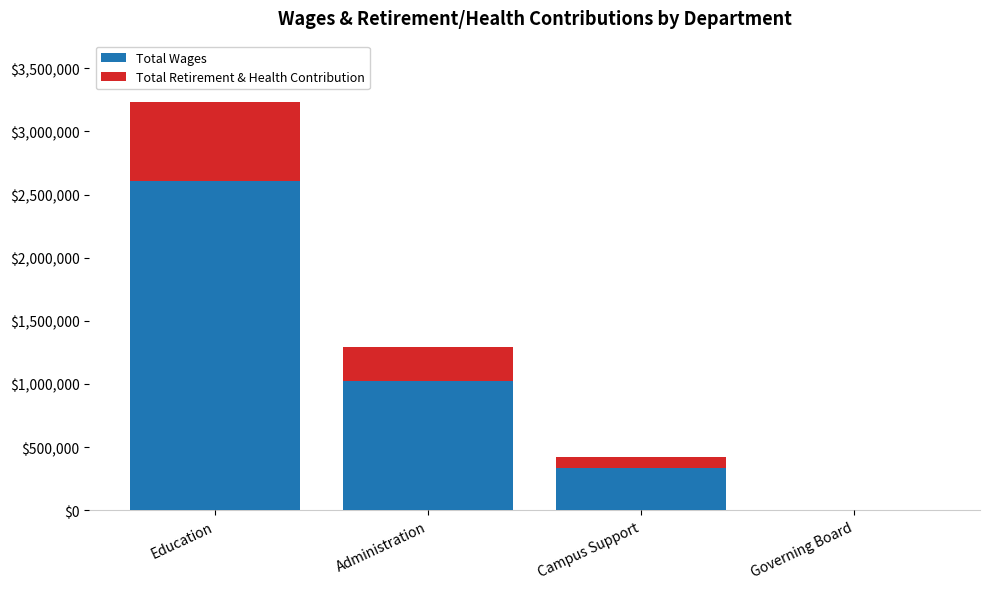

True or false: Total Wages has a value of -833004 at Governing Board.

False